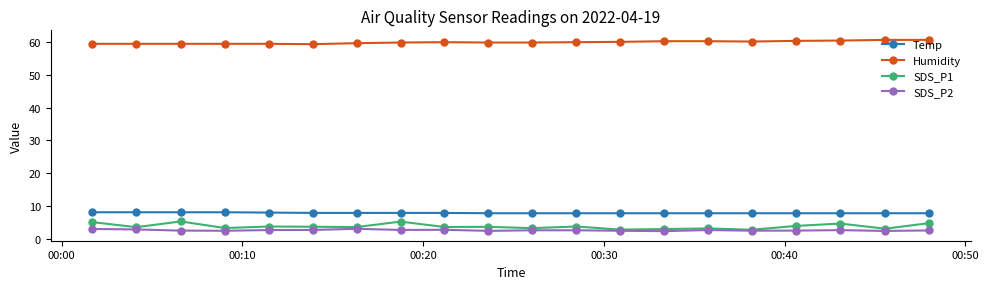

What are all the series names shown in the legend?

Temp, Humidity, SDS_P1, SDS_P2